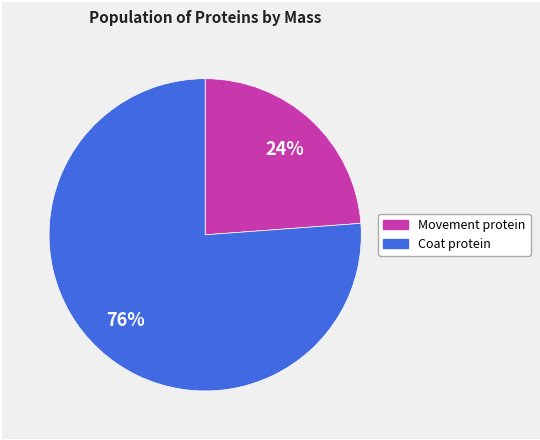

To the nearest percent, what is the average slice percentage?

50%